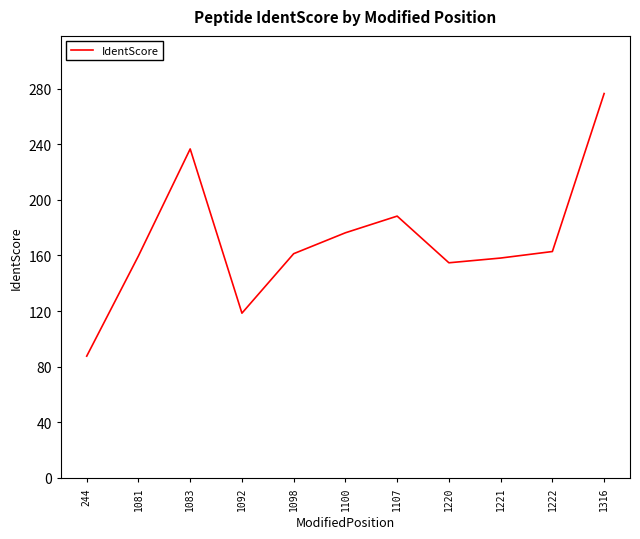

True or false: the data has more than 2 interior local peaks.

False